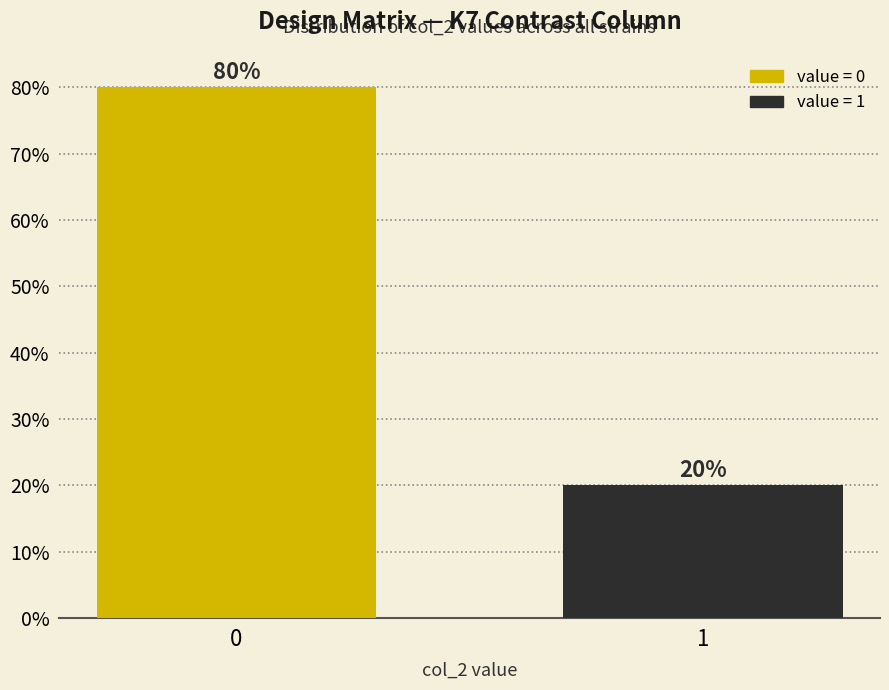

Reading left to right, list all the values displayed in this chart.

80	20